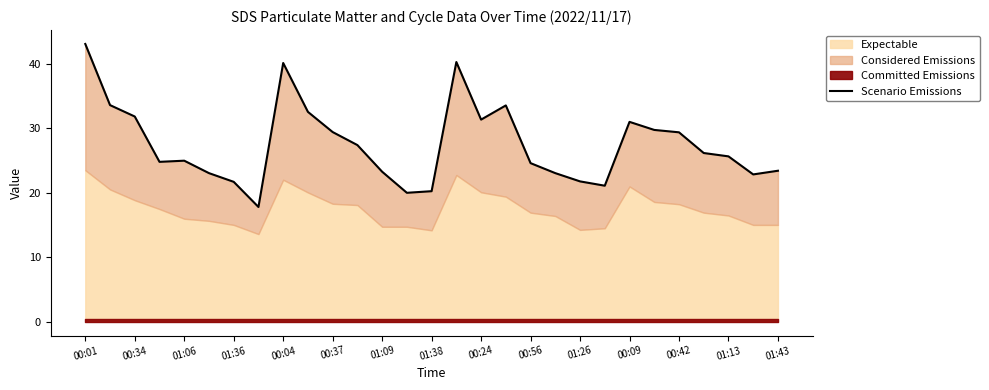

What position from the left is 00:37?

11